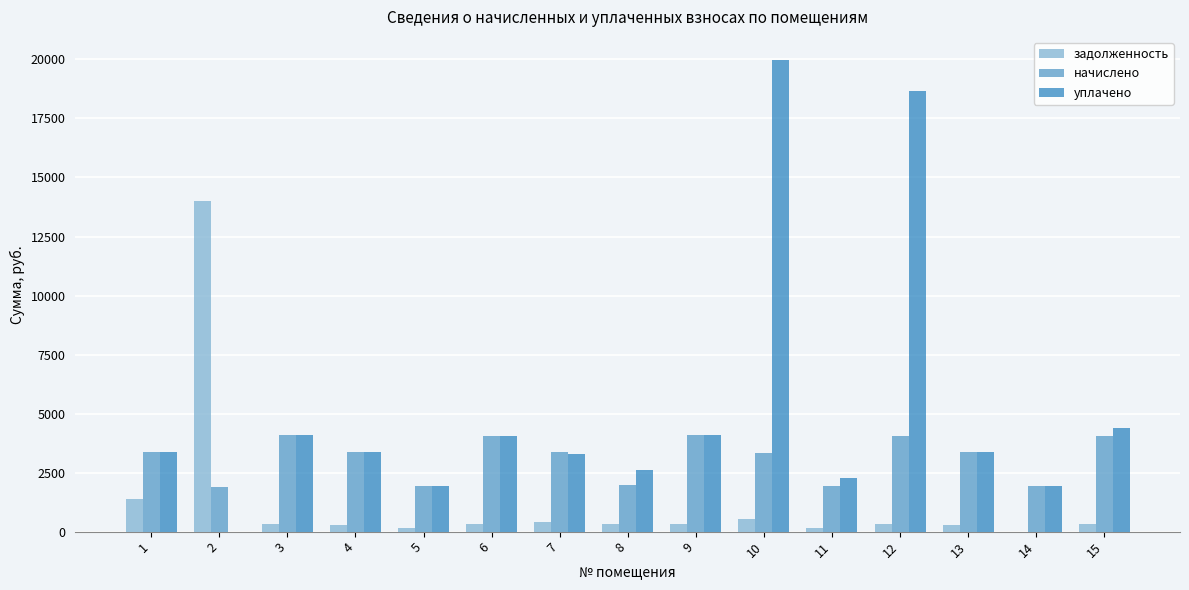

How many positive values does the уплачено series have?

14